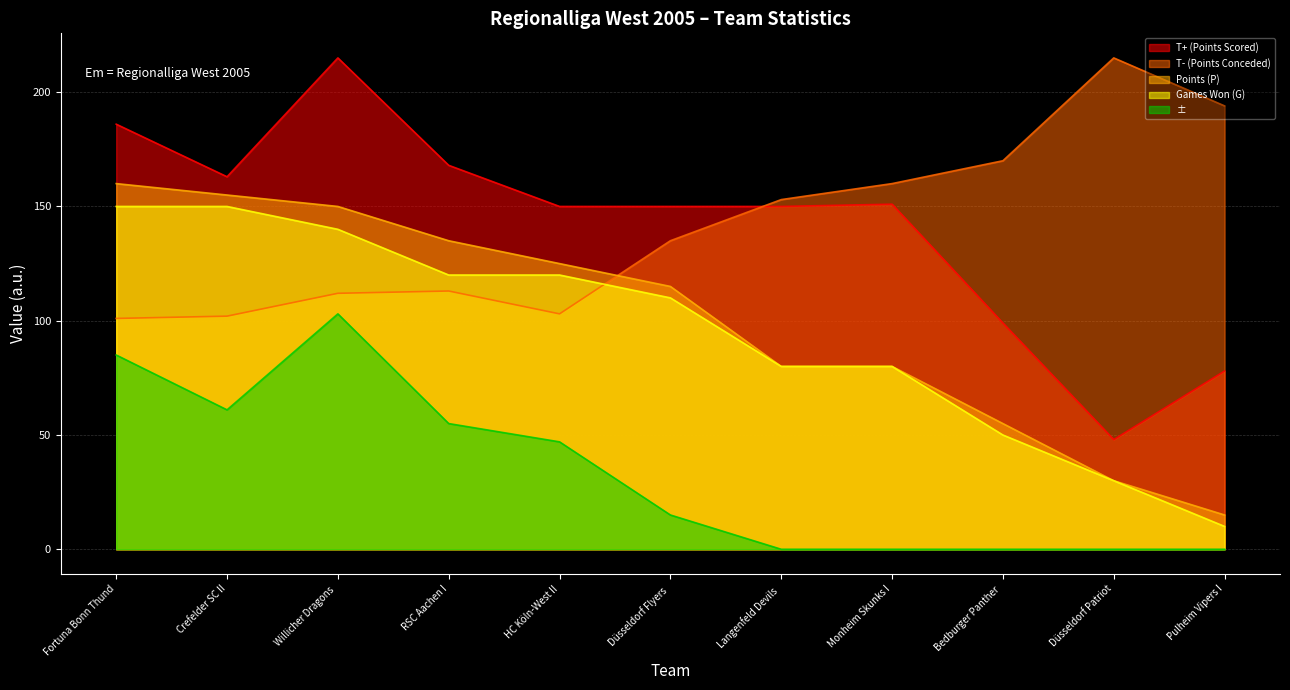

What position from the left is HC Köln-West II?

5